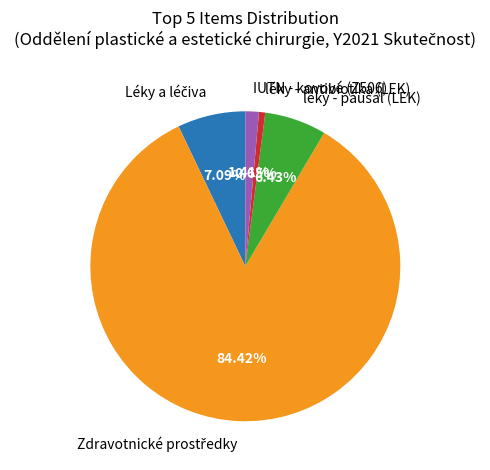

What is the smallest slice in the pie chart?

léky - antibiotika (LEK)